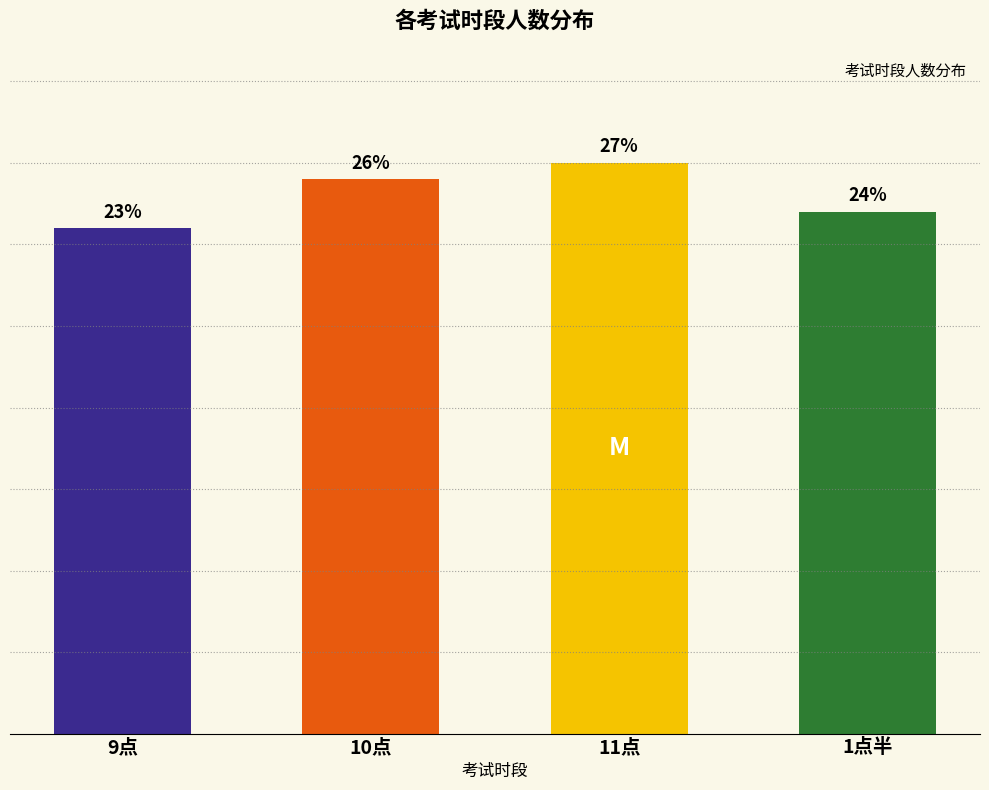

Does the chart contain any negative values?

No